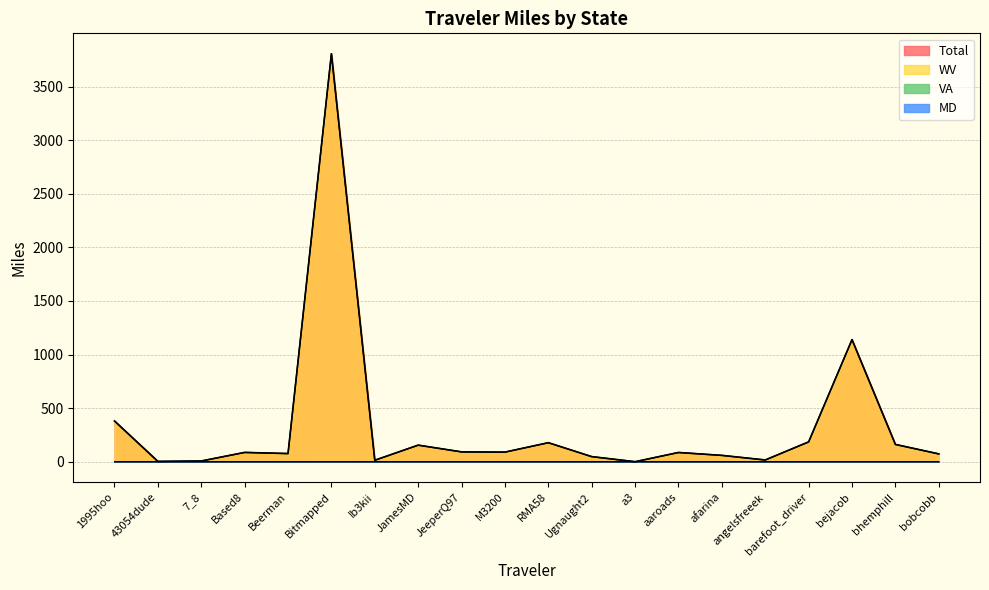

How many lines are shown in the chart?

4